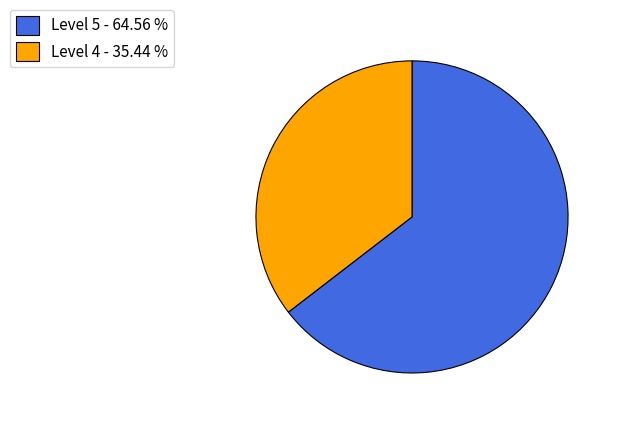

The Level 4 slice represents 35% of the pie. True or false?

True